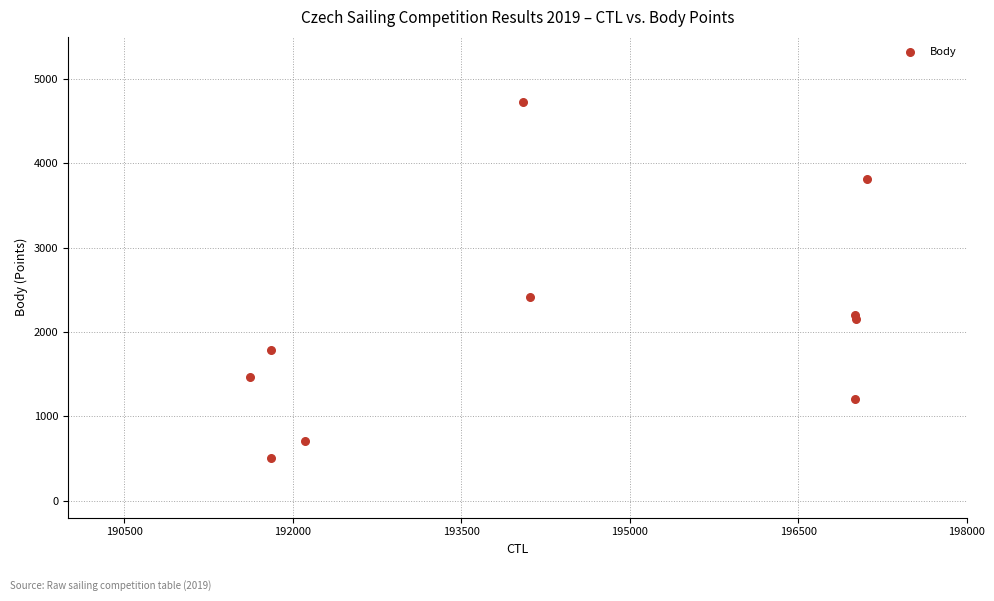

What Y value in the scatter plot is closest to 2616?

2410